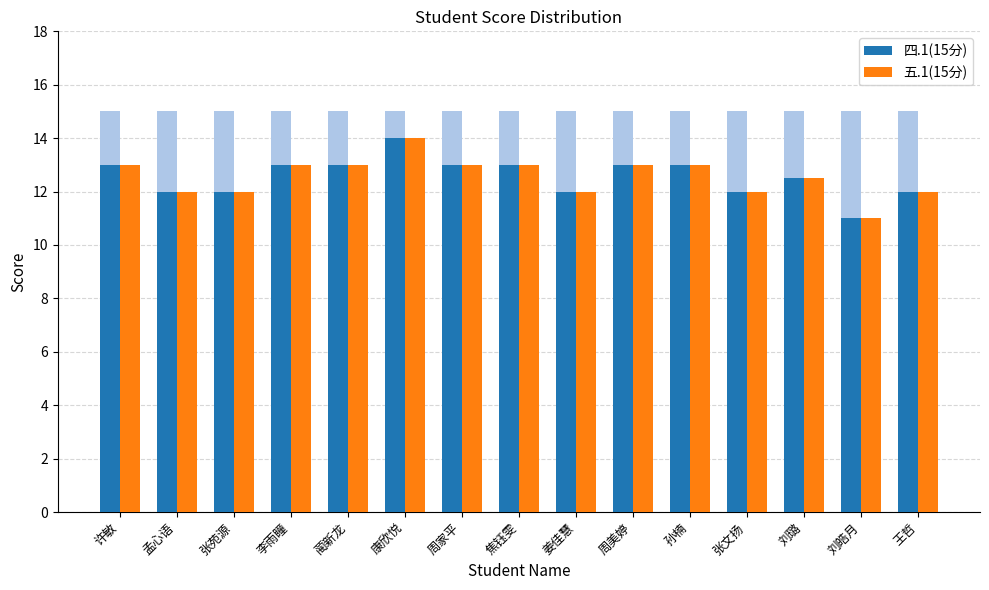

What is the total value across all series at 王哲?

24.0